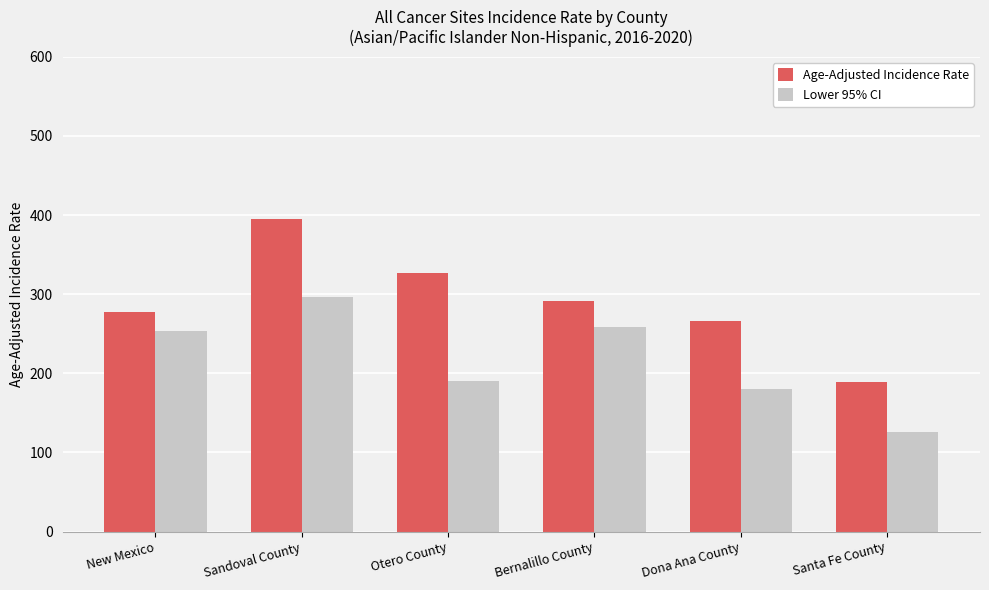

Which series changed the most between Dona Ana County and Santa Fe County?

Age-Adjusted Incidence Rate